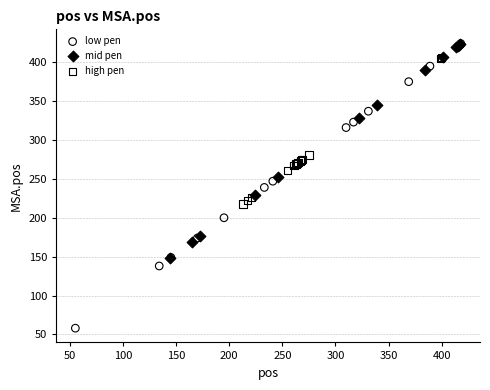

Which series contains the lowest Y value?

low pen